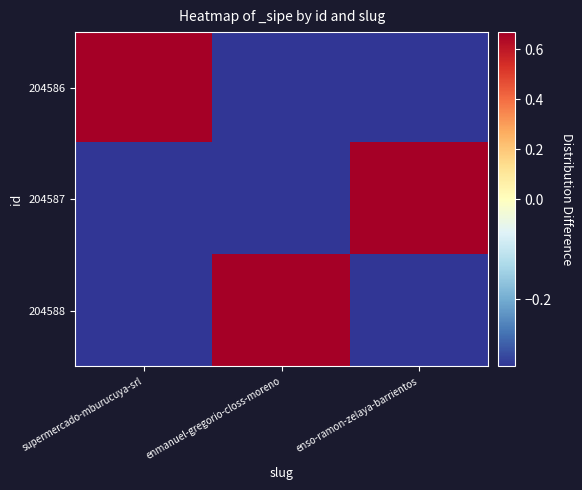

Which has a higher value, supermercado-mburucuya-srl or enso-ramon-zelaya-barrientos?

supermercado-mburucuya-srl